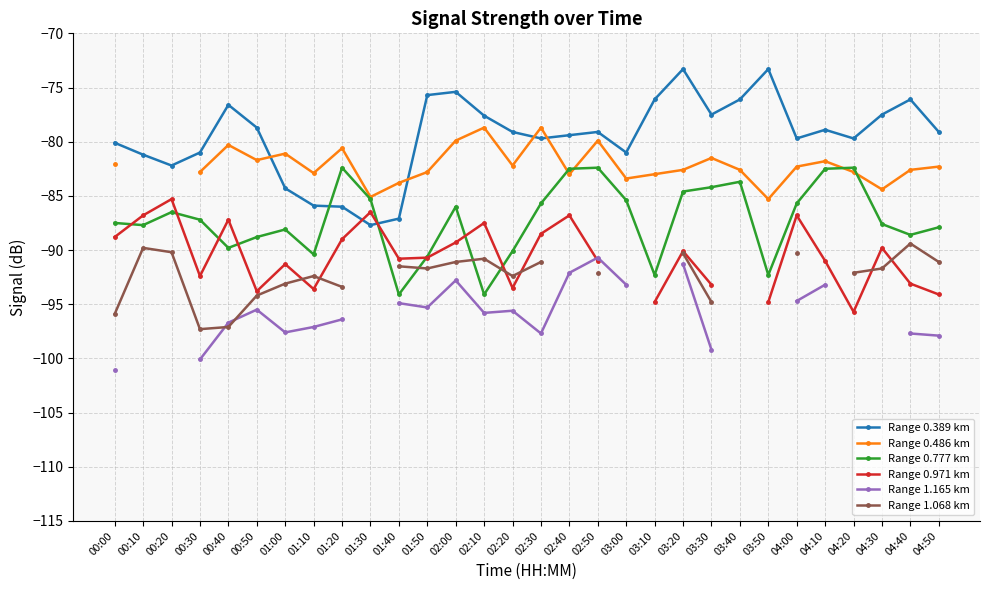

At which category is the sum across all series the highest?

03:20